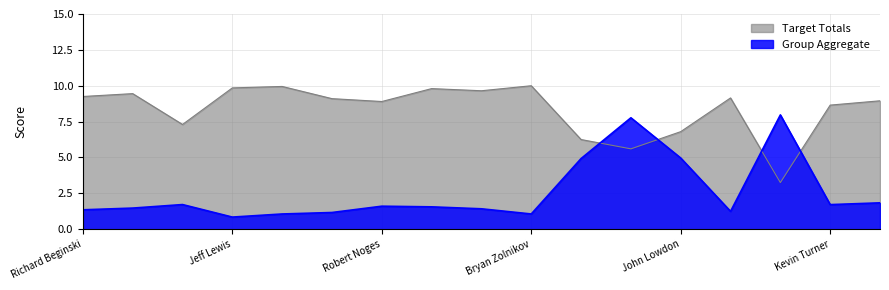

Where do Group Aggregate and Target Totals first cross each other?

Matt Daly and Dirk de Young